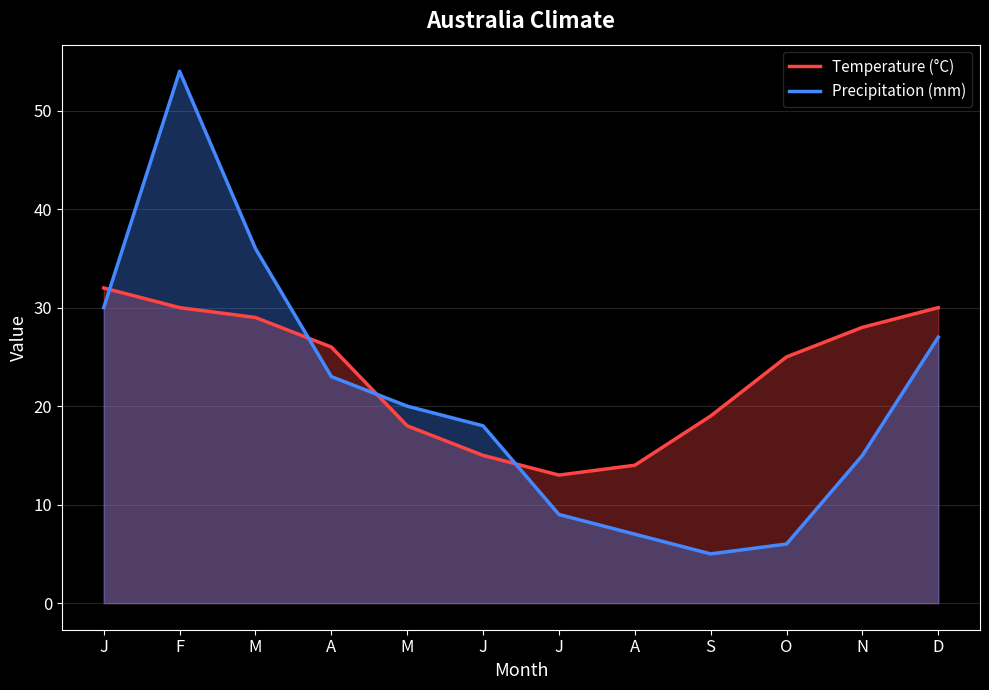

The value of Precipitation (mm) at F is 74. True or false?

False